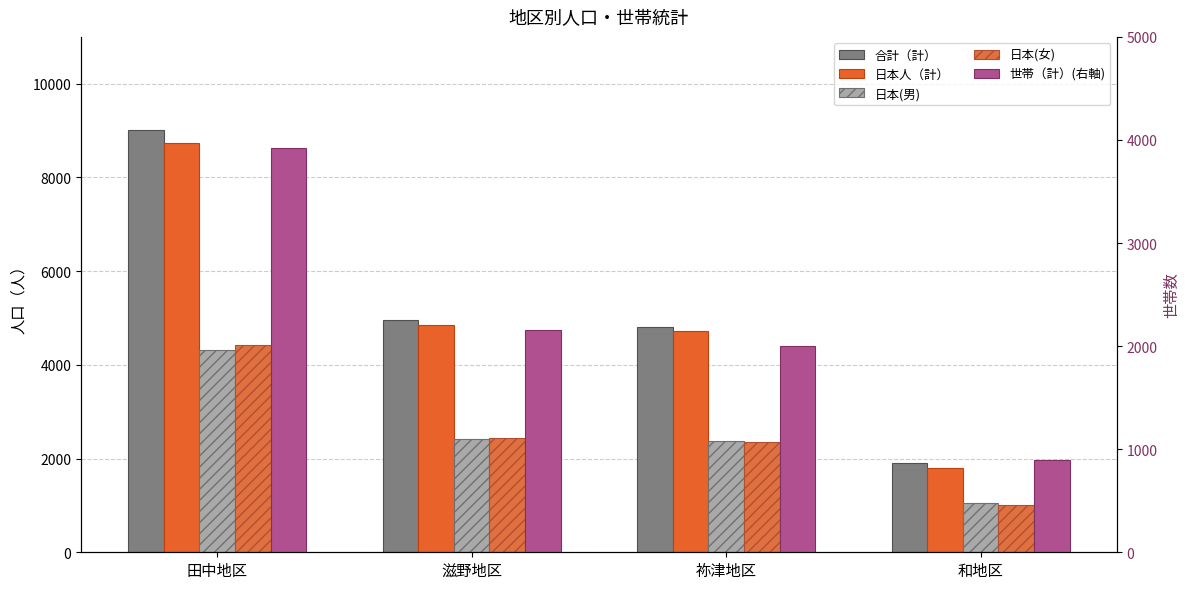

What are all the series names shown in the legend?

合計（計）, 日本人（計）, 日本(男), 日本(女), 世帯（計）(右軸)